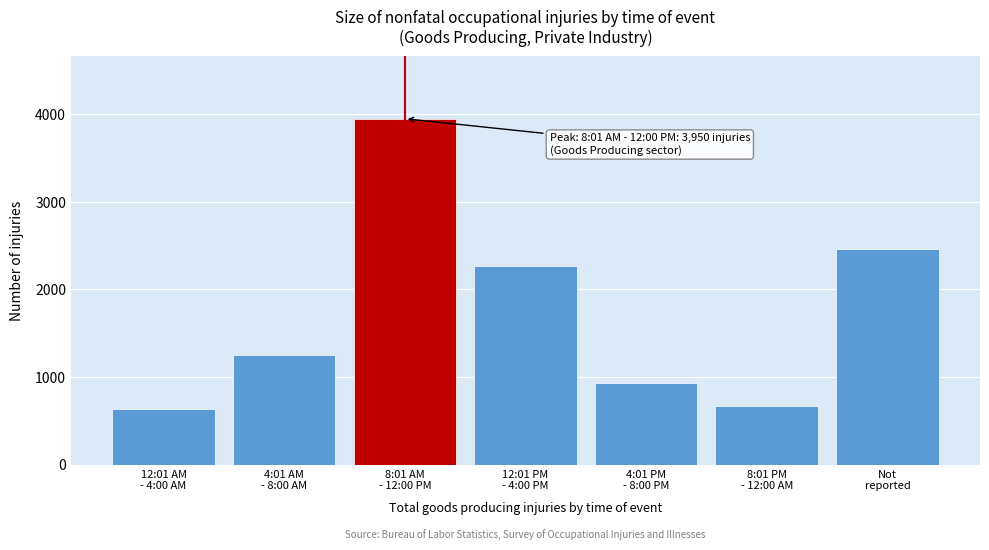

Reading left to right, list all the values displayed in this chart.

630	1250	3950	2270	930	670	2460